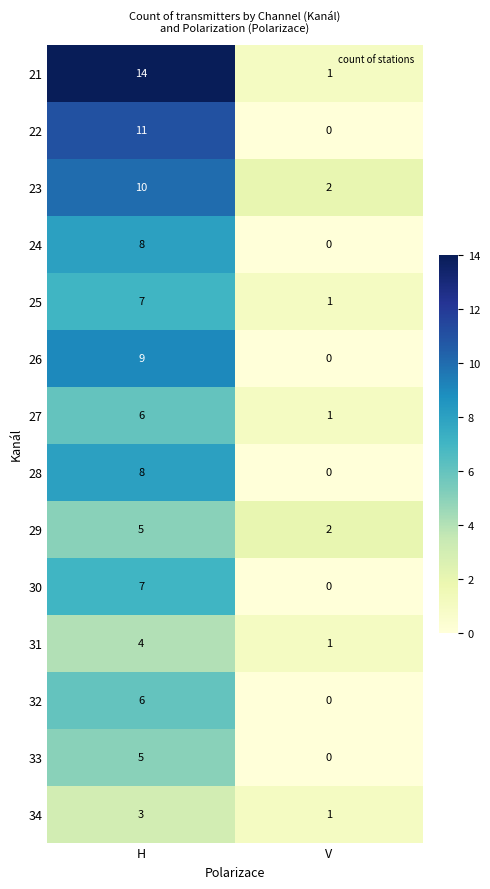

Reading right to left, extract all data points from this chart.

21: 1	14
22: 0	11
23: 2	10
24: 0	8
25: 1	7
26: 0	9
27: 1	6
28: 0	8
29: 2	5
30: 0	7
31: 1	4
32: 0	6
33: 0	5
34: 1	3